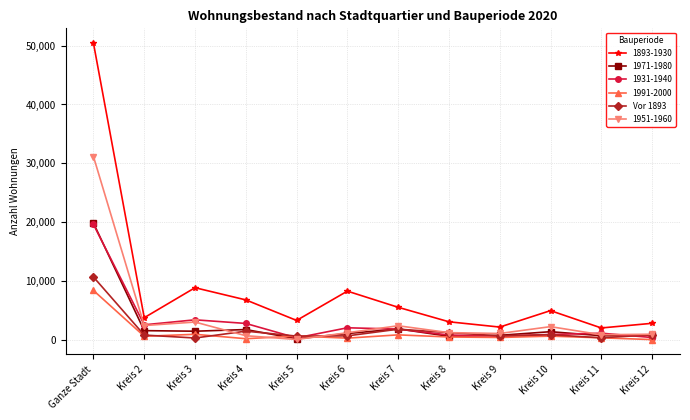

Count the number of data series in this chart.

6